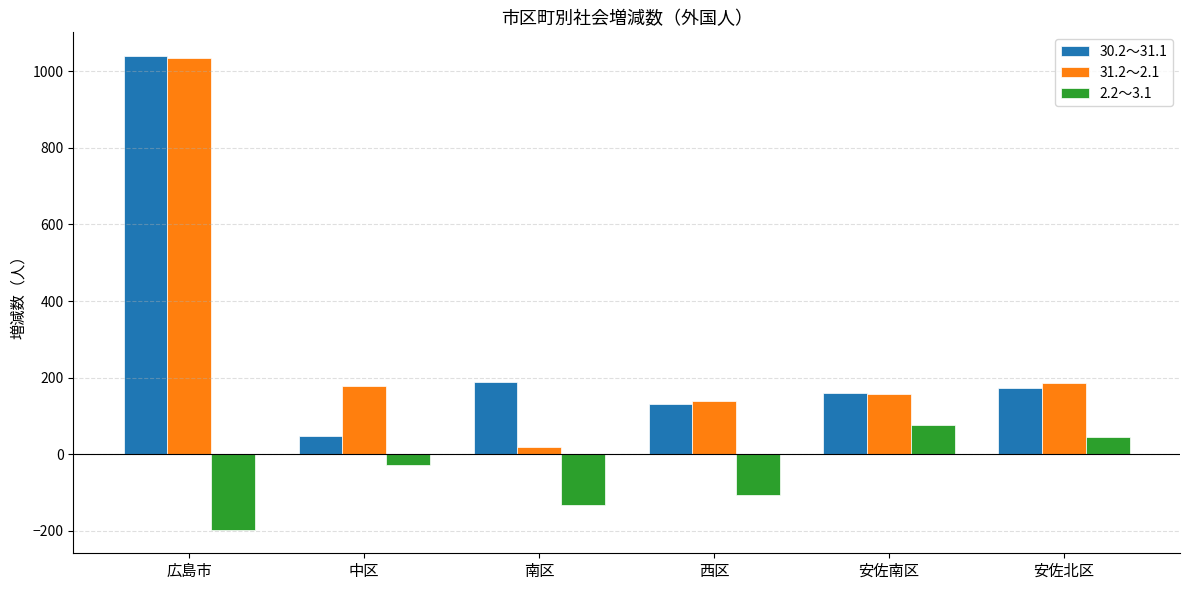

At which category is the sum across all series the highest?

広島市